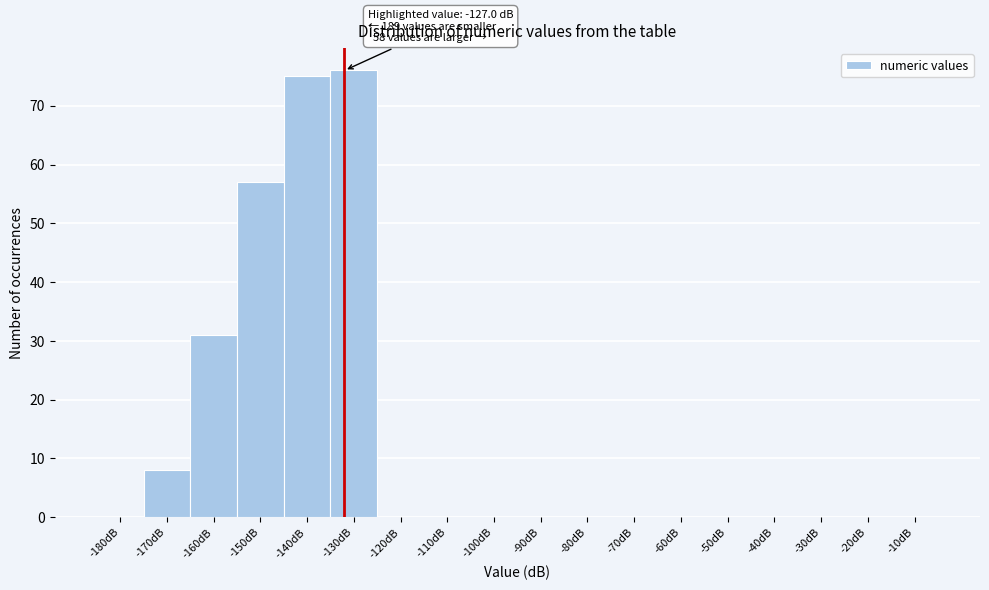

Reading left to right, what are all the values shown in this chart?

-180dB=0	-170dB=8	-160dB=31	-150dB=57	-140dB=75	-130dB=76	-120dB=0	-110dB=0	-100dB=0	-90dB=0	-80dB=0	-70dB=0	-60dB=0	-50dB=0	-40dB=0	-30dB=0	-20dB=0	-10dB=0